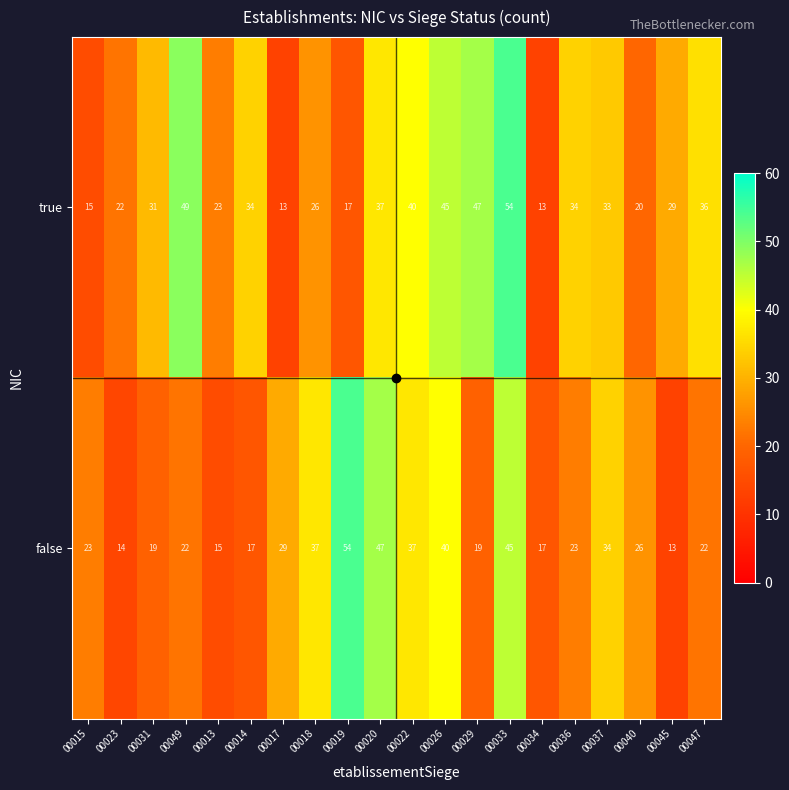

At which label is false closest to 33?

00037